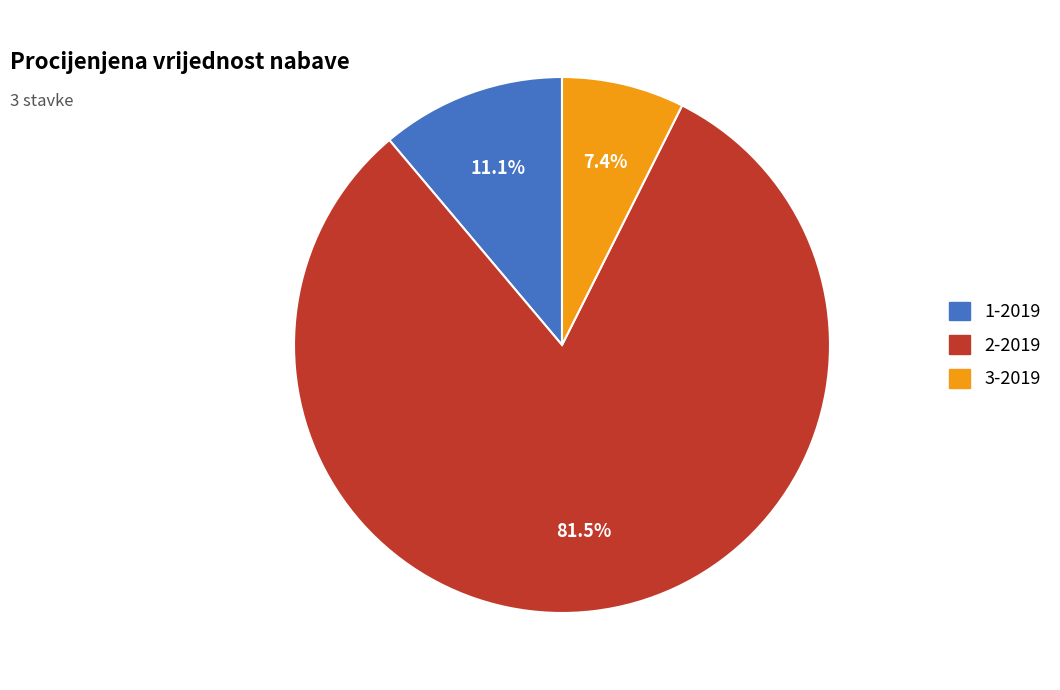

Approximately how many times larger is the value at 2-2019 compared to 3-2019?

11.0